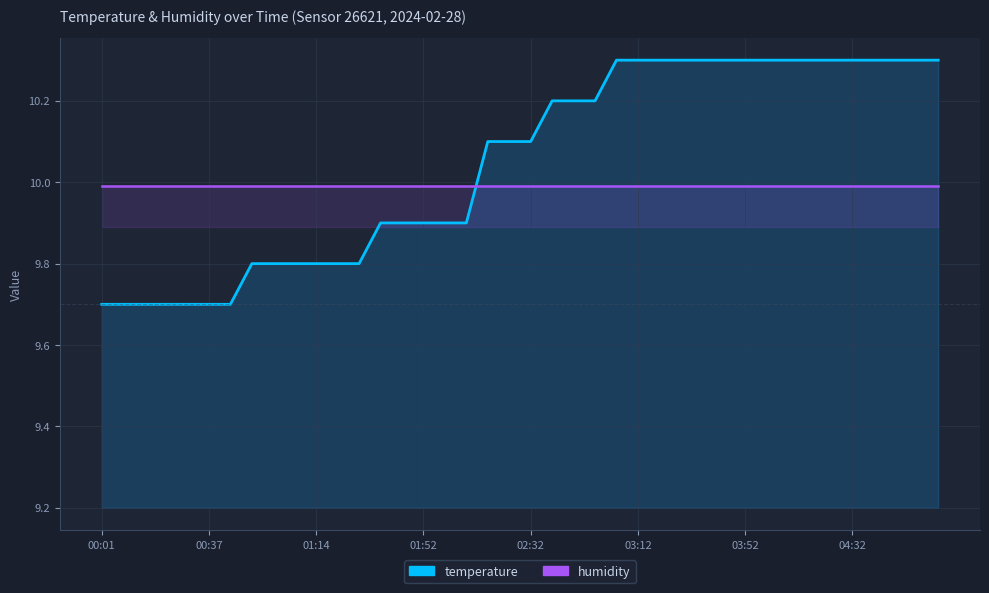

What is the approximate value of humidity at 00:37?

10.0